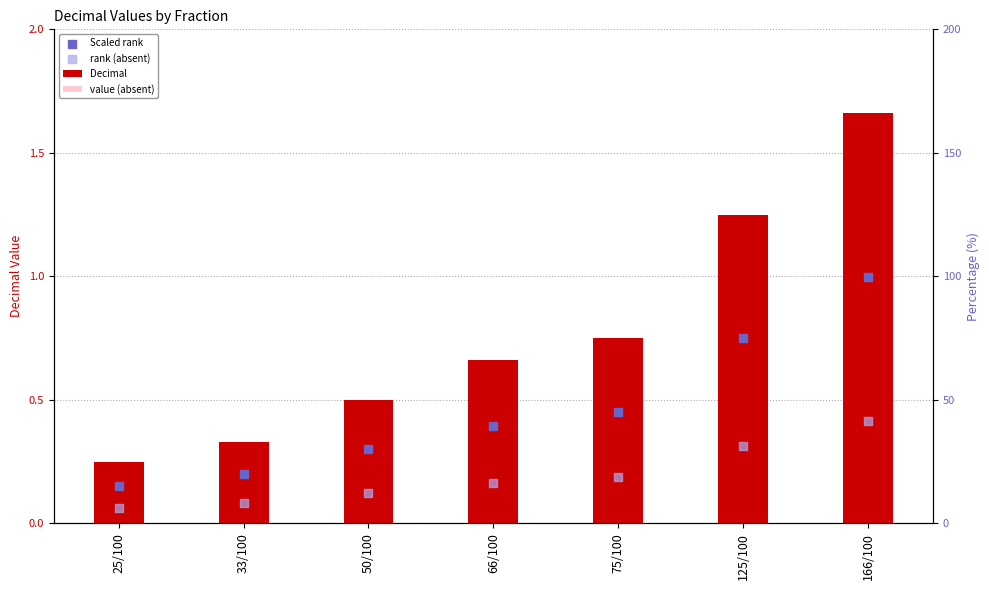

Which series has the largest Y range (max minus min)?

Decimal